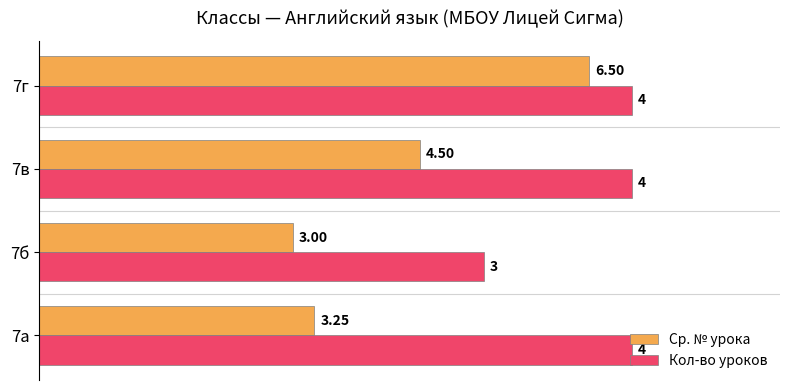

What are all the series names shown in the legend?

Ср. № урока, Кол-во уроков